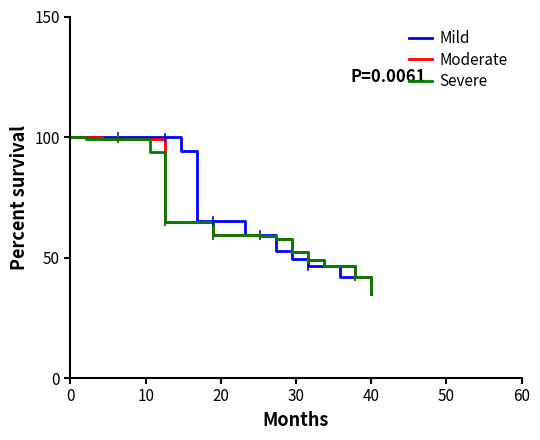

What is the maximum value shown in the chart?

100.0